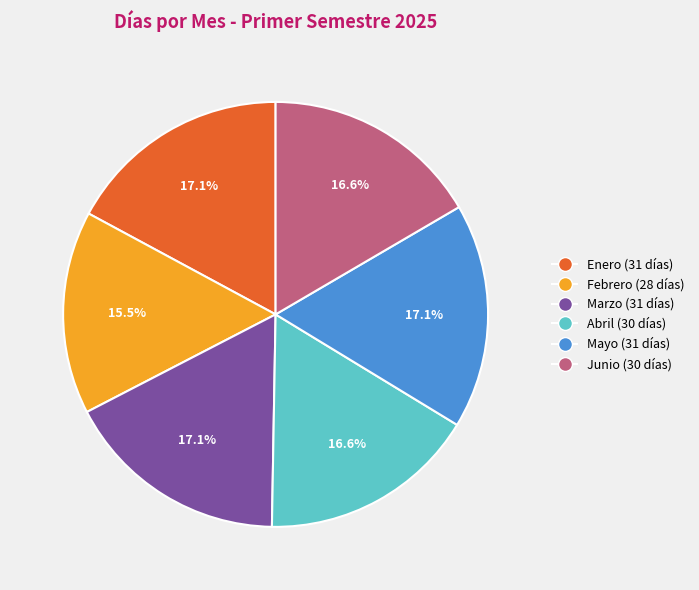

To the nearest percent, what is the combined percentage of Junio and Febrero?

32%